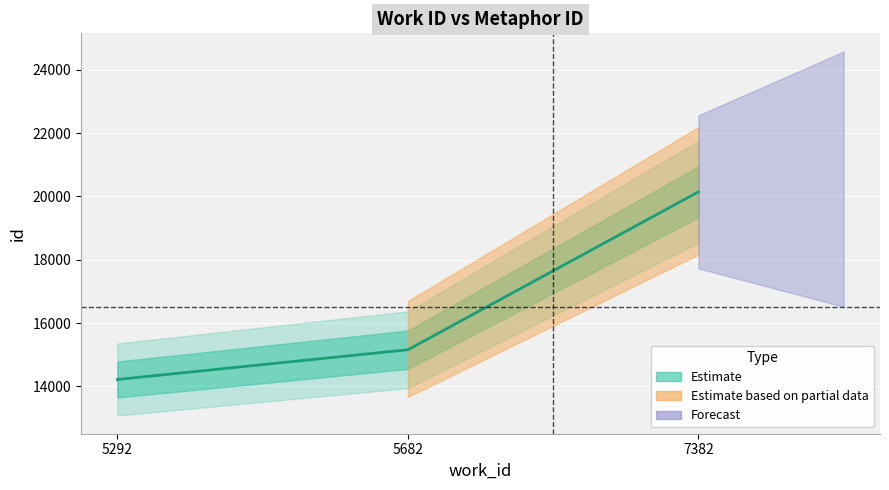

What is the sum of all values?

49517